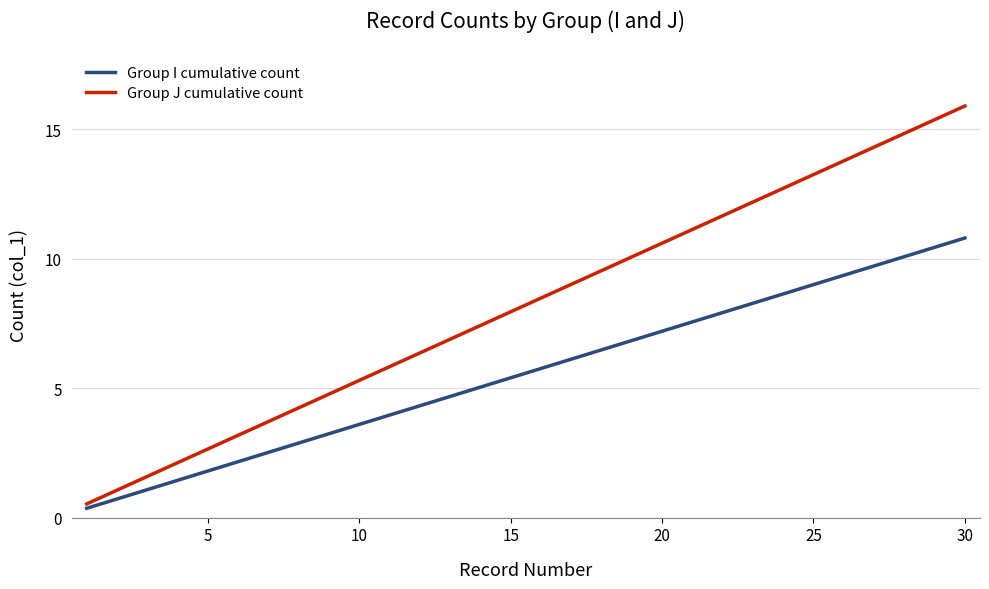

Does the chart display data point markers on the line(s)?

No